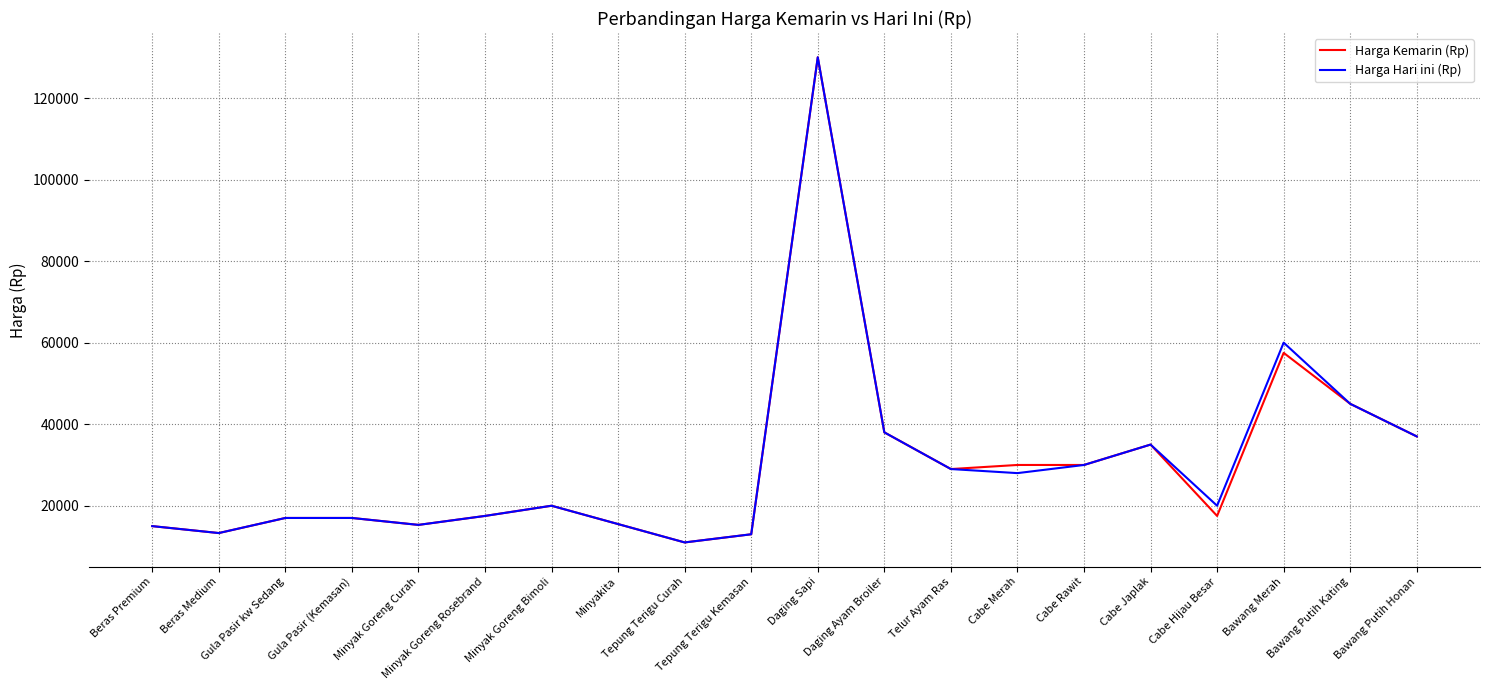

What is the maximum value for Harga Kemarin (Rp)?

130000